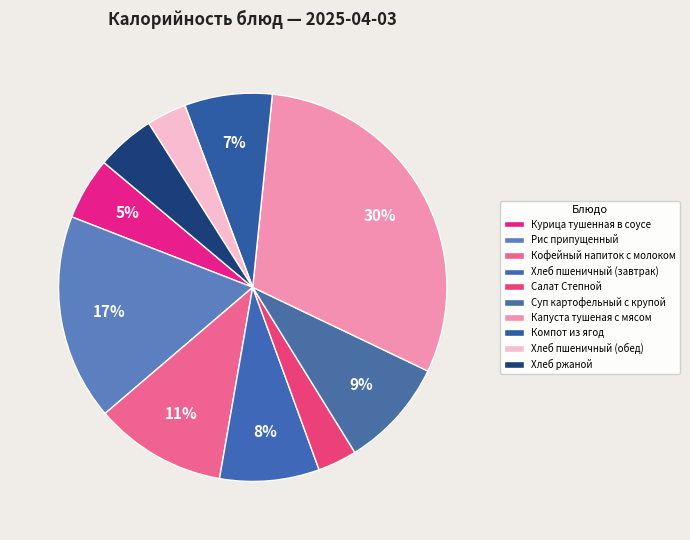

Which slice is the smallest?

Салат Степной